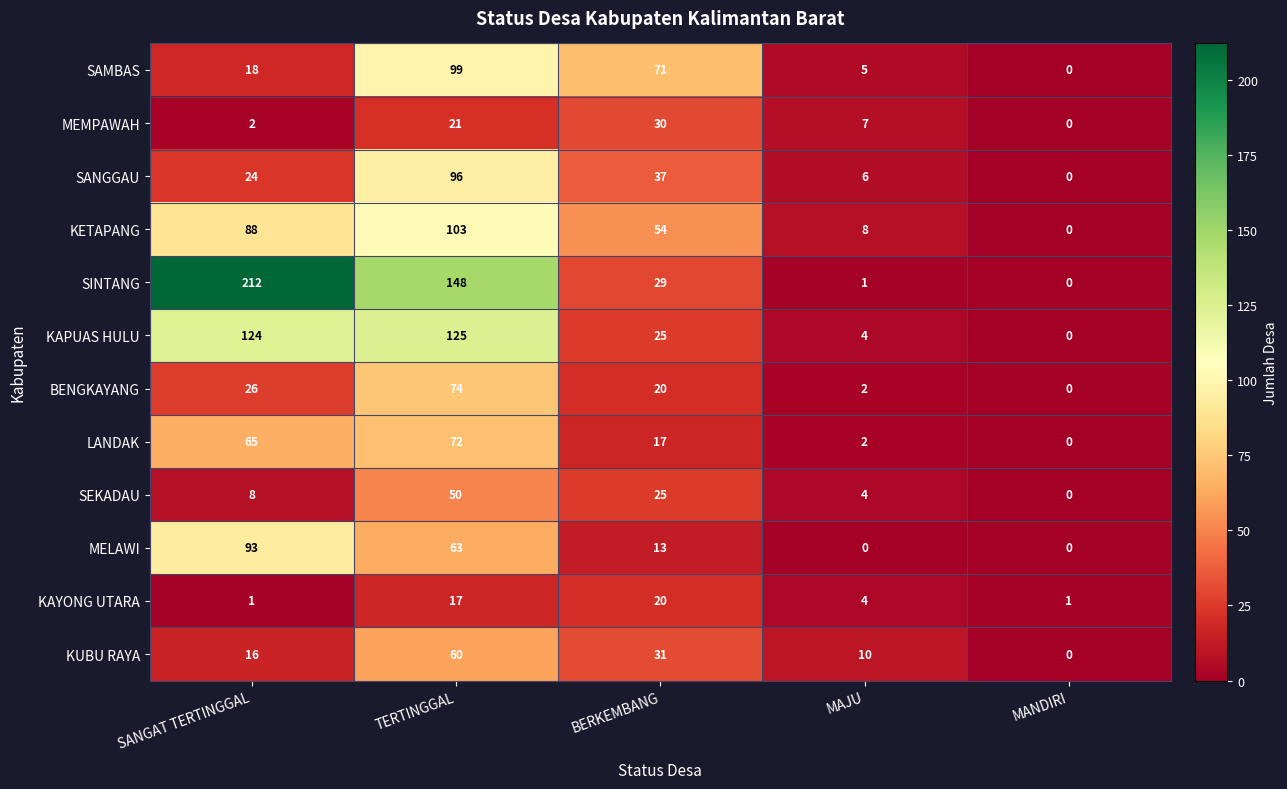

Which category has the highest value across all series?

SANGAT TERTINGGAL